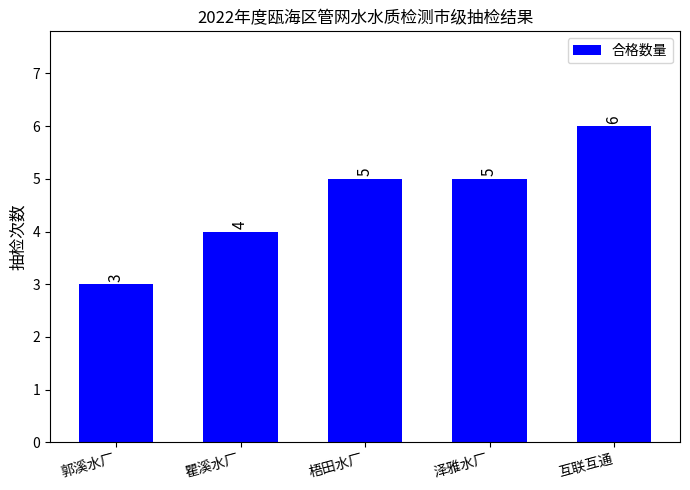

What is the label of the 3rd bar from the left?

梧田水厂